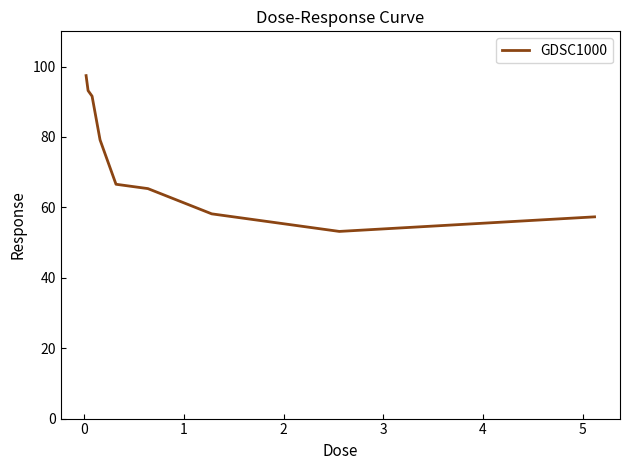

What is the difference between the maximum and minimum values?

44.3